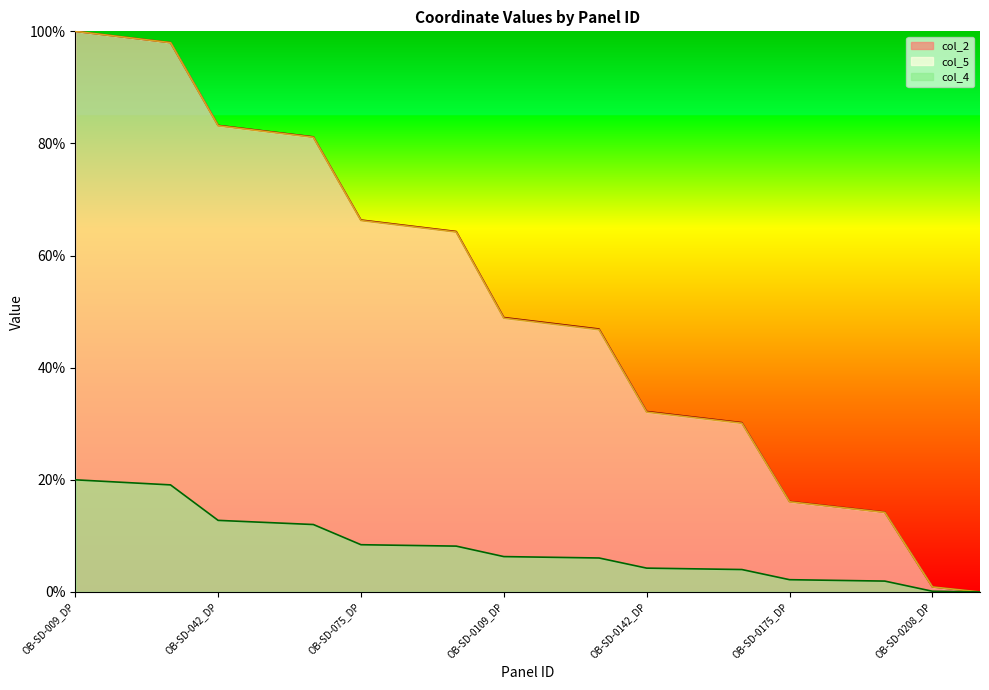

What is the label of the 16th point from the left?

OB-SD-0175_DP